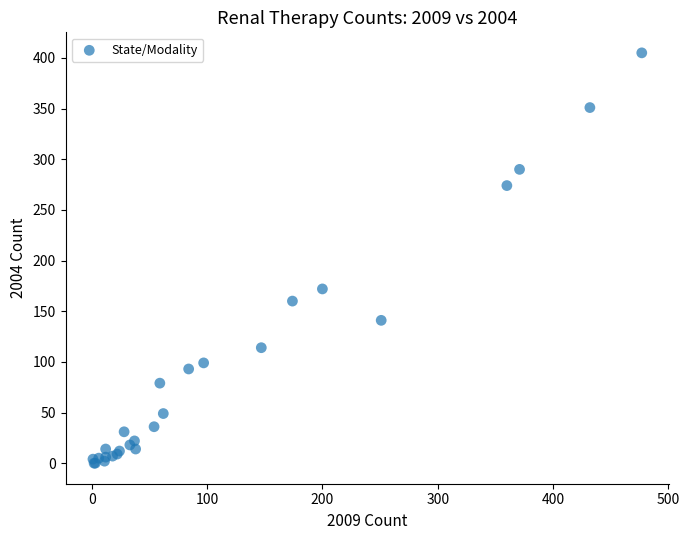

What Y value in the scatter plot is closest to 202?

172